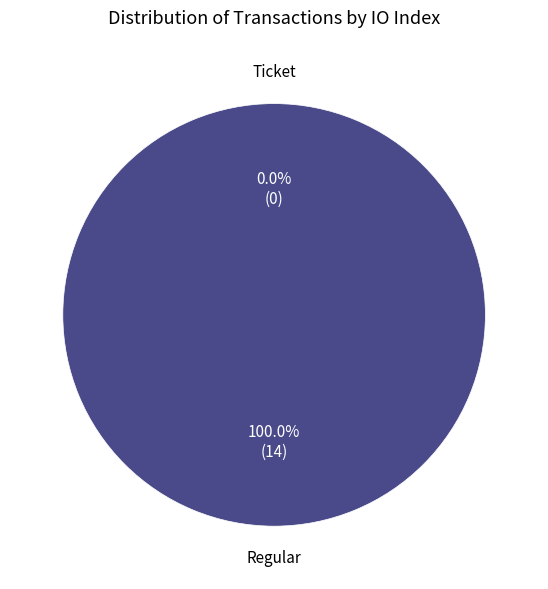

Is it true that Ticket (index 0) is 0% of the pie?

True